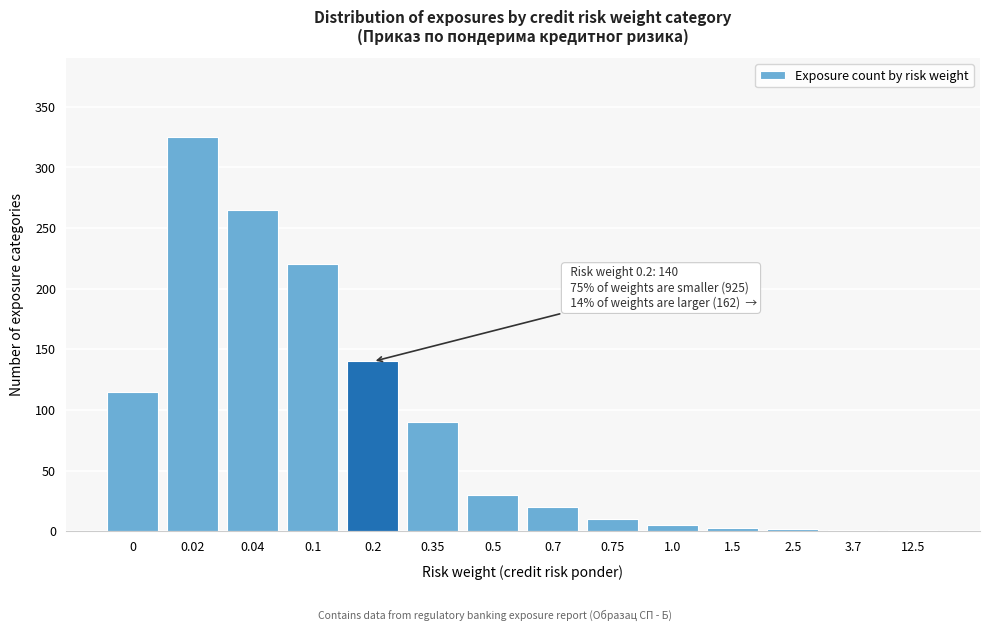

The value at 0.75 is 10. True or false?

True